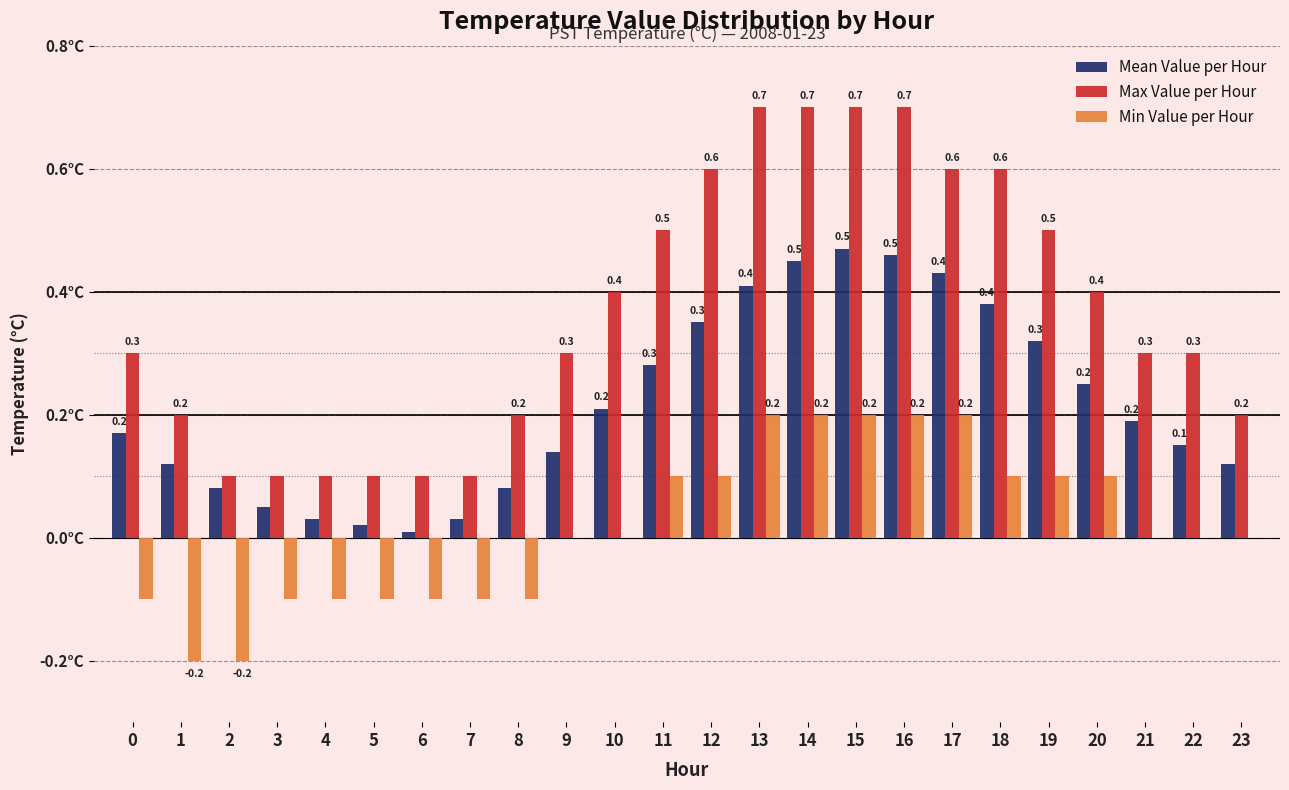

Is the value of Max Value per Hour at 23 greater than the value of Min Value per Hour at 1?

Yes